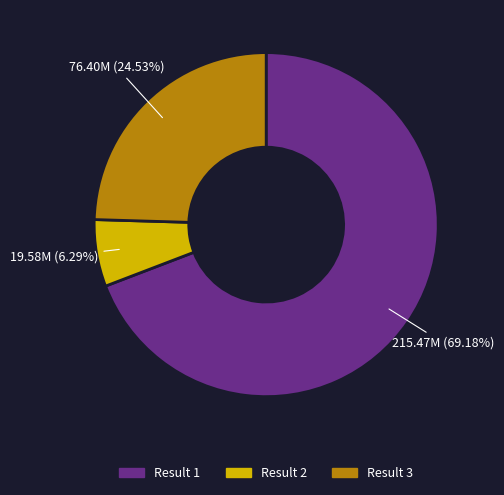

Do Result 1 and Result 2 together represent more than half of the pie?

Yes